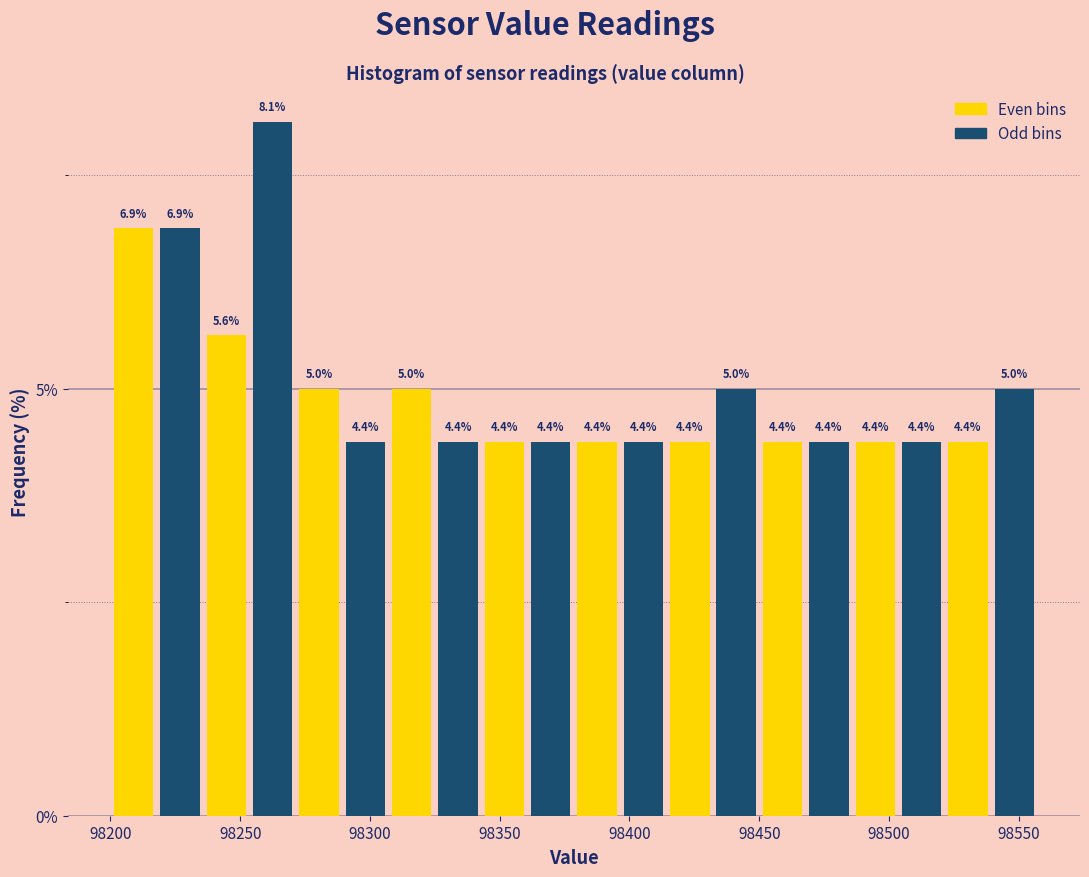

Around what value on the x-axis is the tallest bar? Give the approximate position of its centre, as read against the axis.

98265